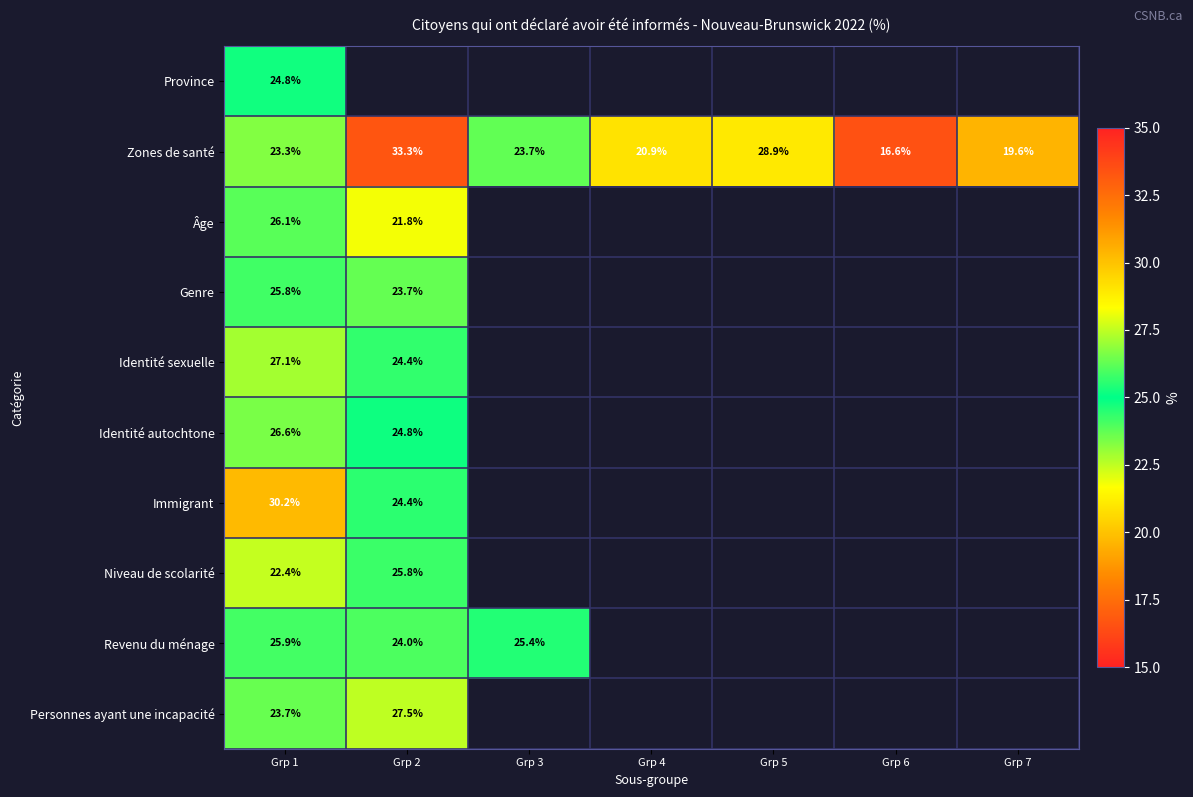

Is the value of Province at Grp 1 greater than the value of Âge at Grp 2?

Yes